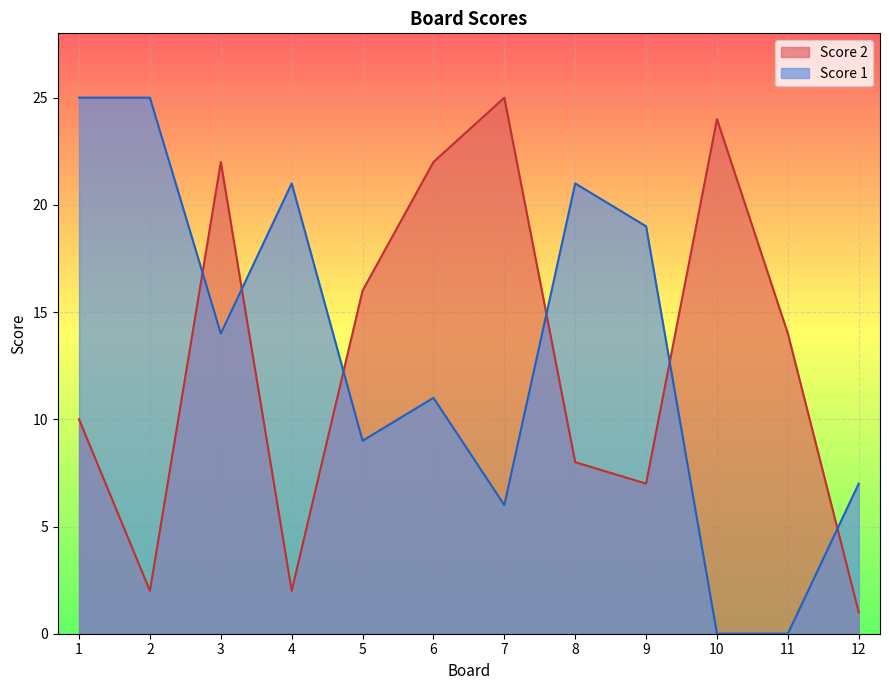

At which category does Score 2 reach its first local peak?

3